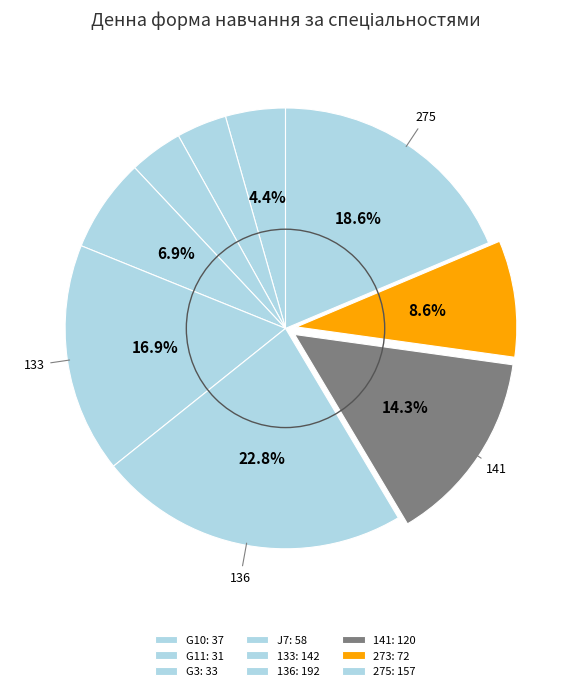

How many segments does this pie chart have?

9